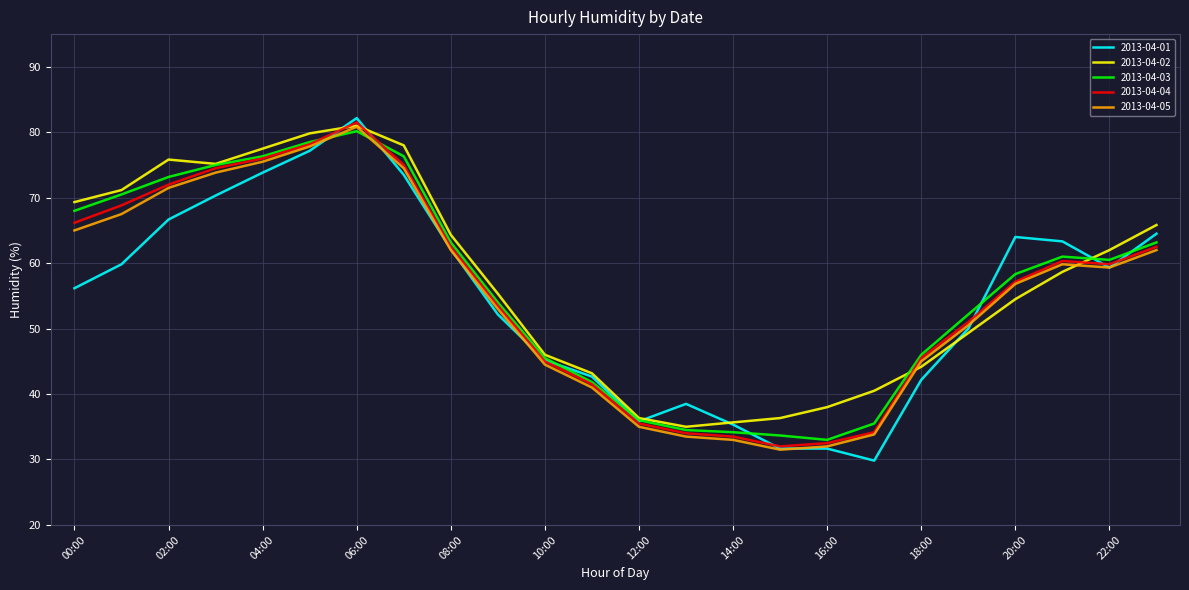

Which series has the widest spread of values?

2013-04-01